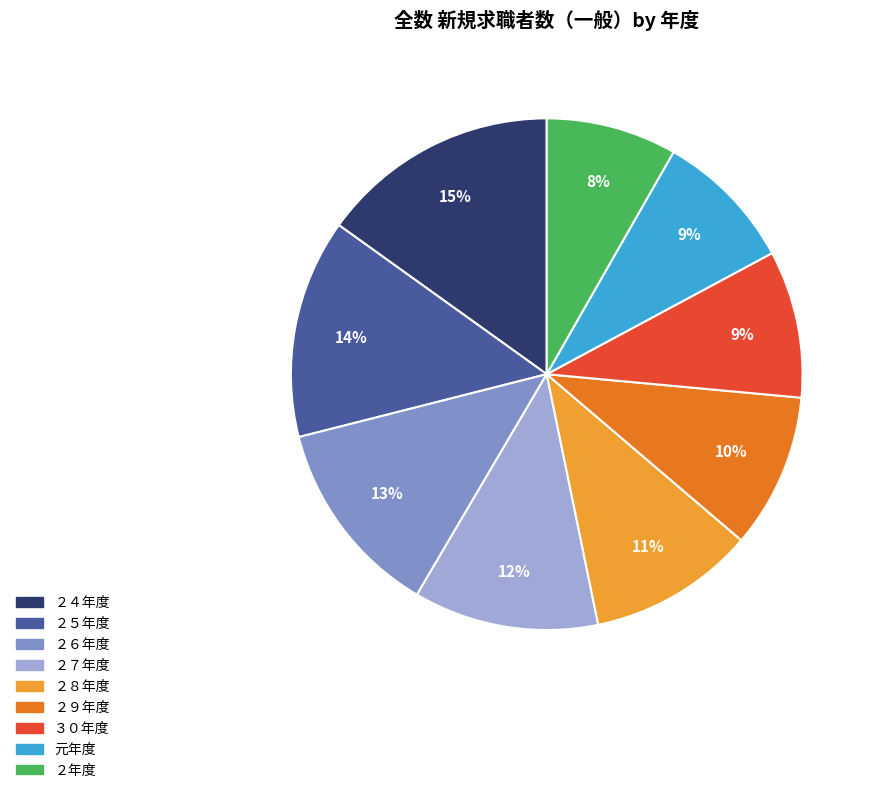

What percentage is the ３０年度 slice, to the nearest percent?

9%